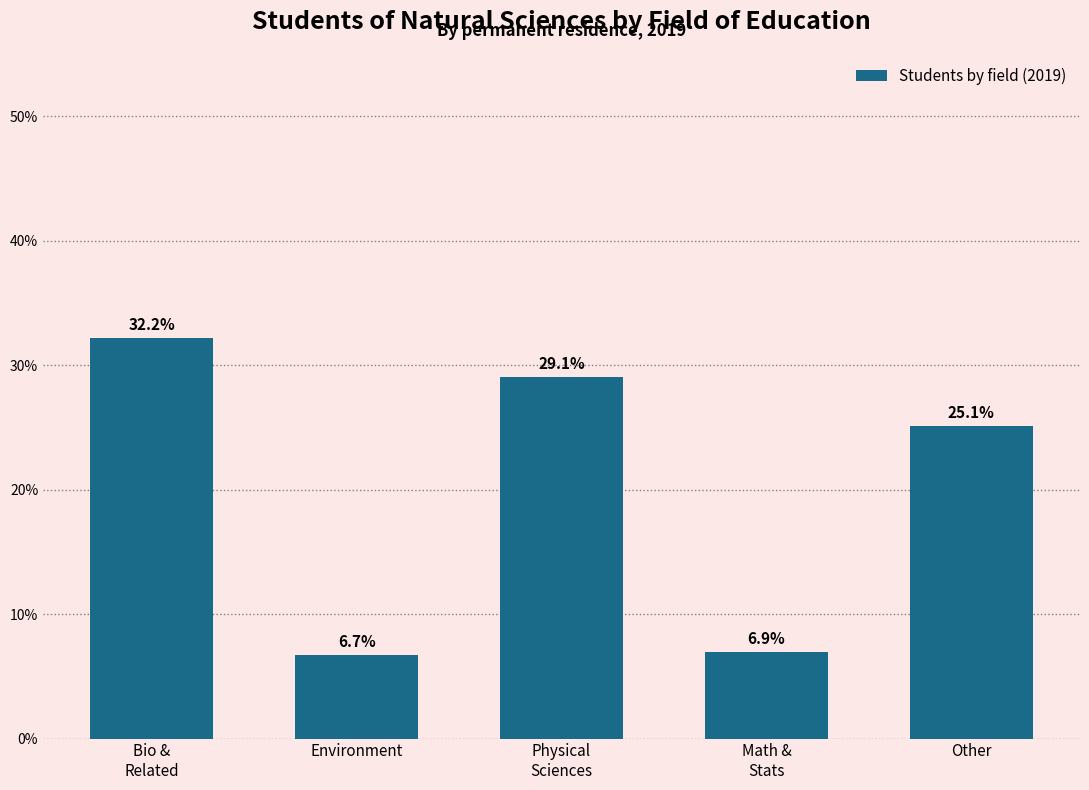

Reading left to right, extract all data points from this chart.

32.2	6.7	29.1	6.9	25.1